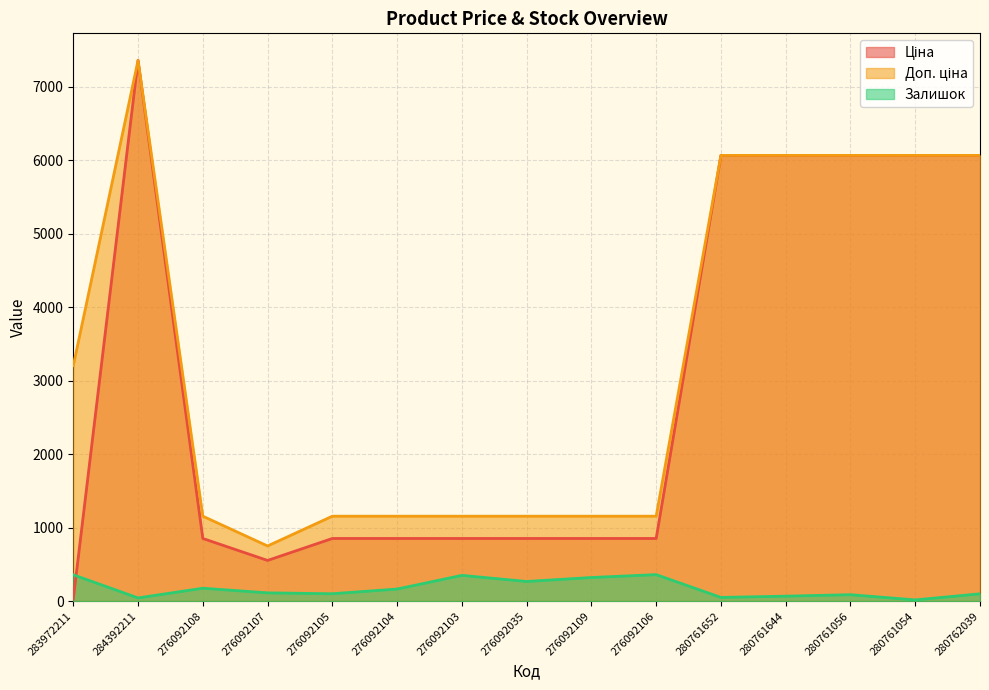

What are all the series names shown in the legend?

Ціна, Доп. ціна, Залишок